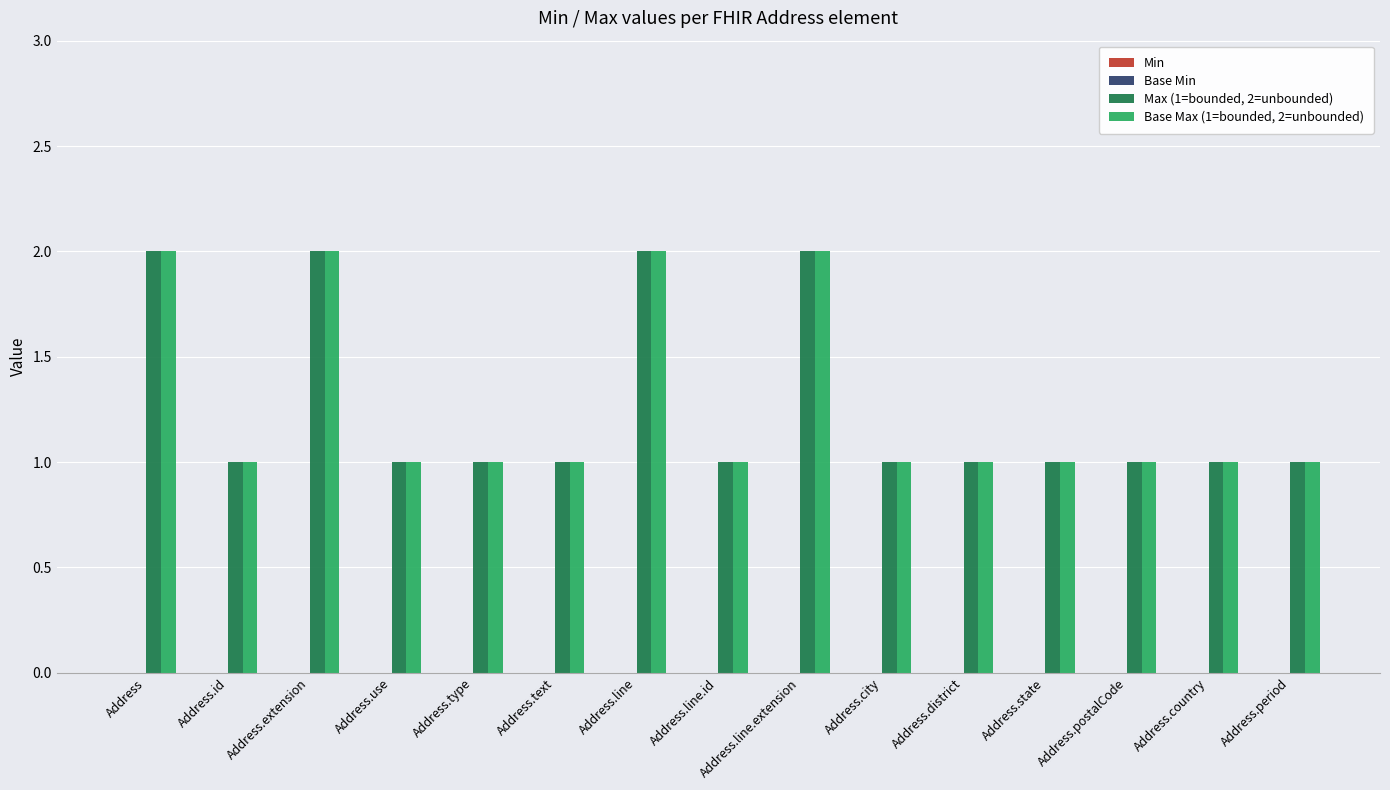

Is the value of Base Max (1=bounded, 2=unbounded) at Address.line greater than the value of Max (1=bounded, 2=unbounded) at Address.type?

Yes